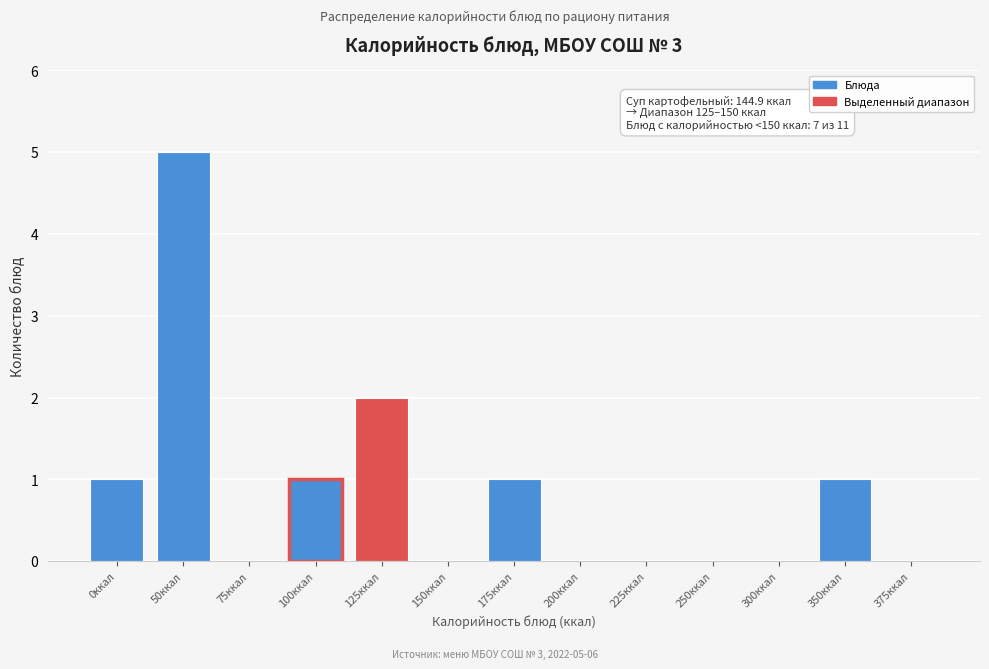

Reading left to right, what are all the values shown in this chart?

0ккал=1	50ккал=5	75ккал=0	100ккал=1	125ккал=2	150ккал=0	175ккал=1	200ккал=0	225ккал=0	250ккал=0	300ккал=0	350ккал=1	375ккал=0